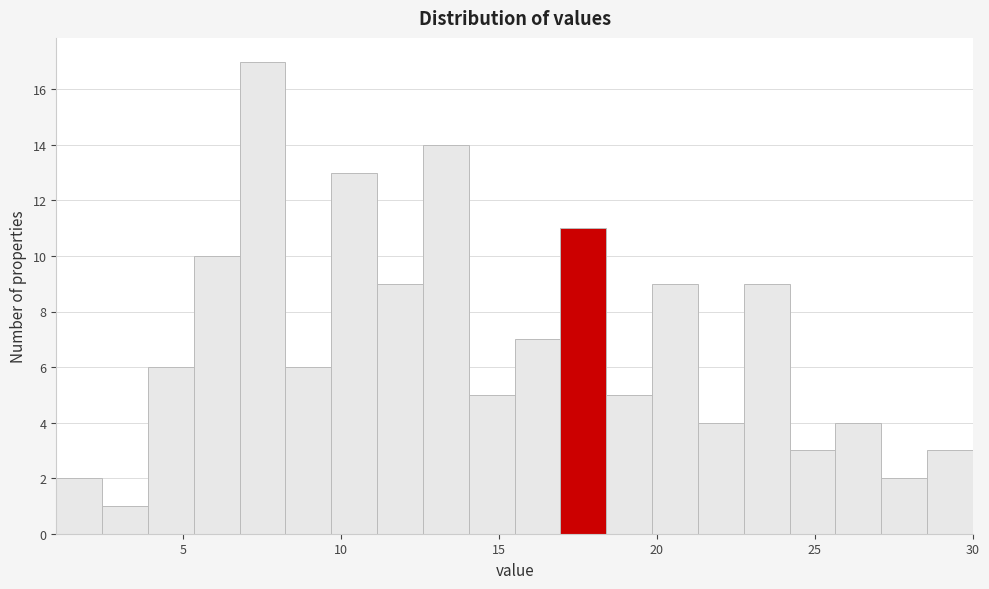

Around what value on the x-axis is the tallest bar? Give the approximate position of its centre, as read against the axis.

7.5